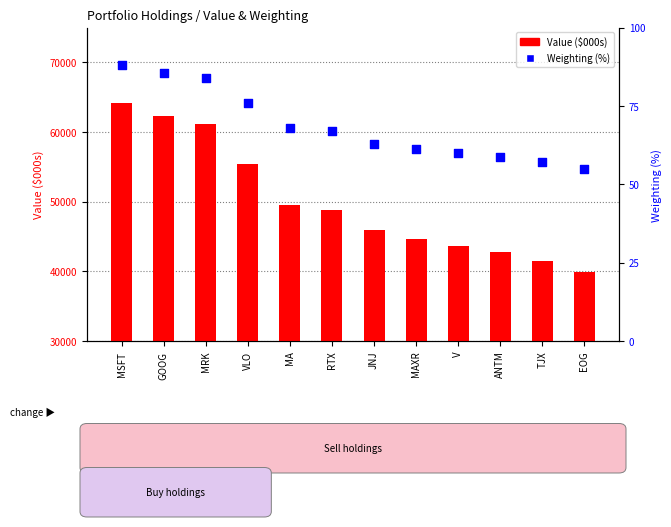

Which series has the largest total across all categories?

Value ($000s)